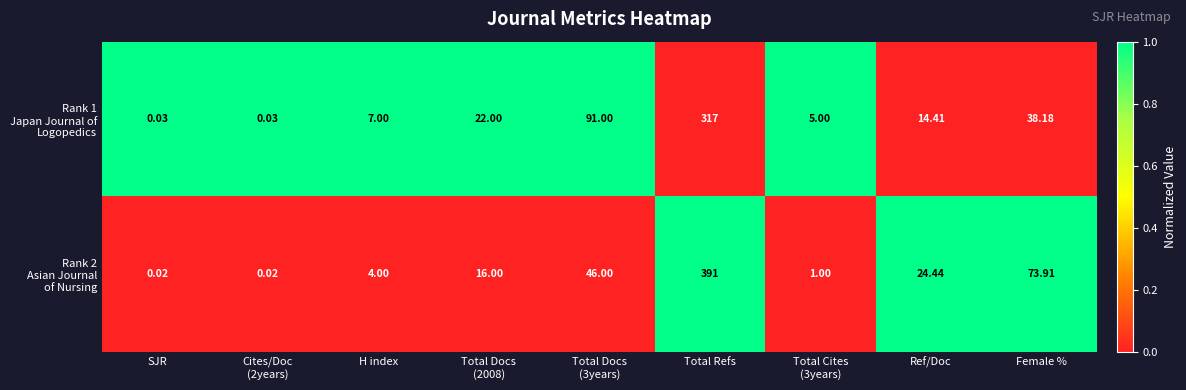

At which category is the sum across all series the highest?

Total Refs